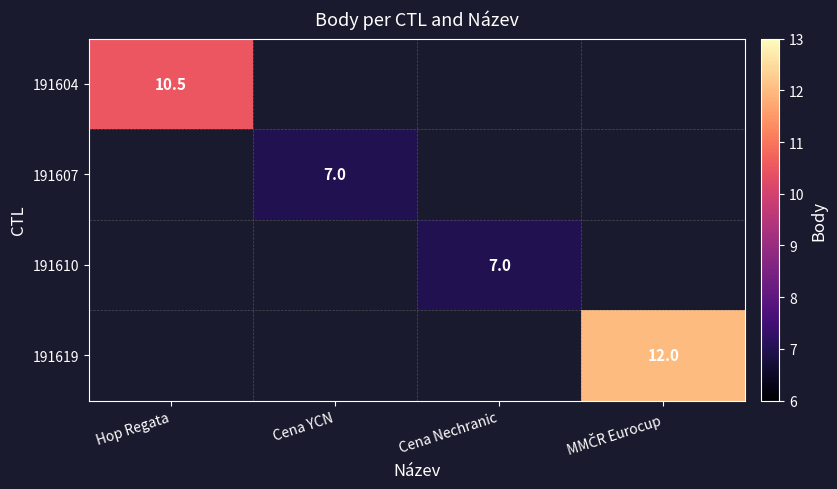

The 191607 series shows 7.0 at Cena YCN. True or false?

True